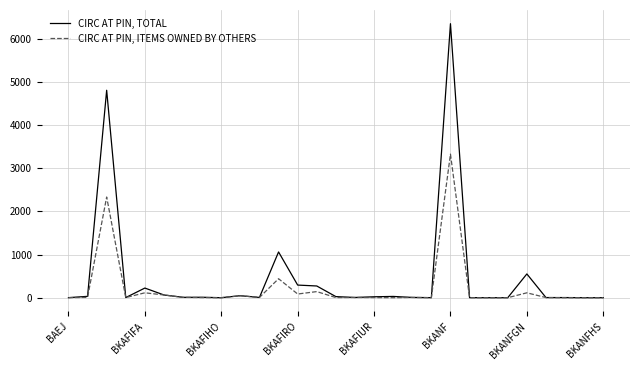

What are all the series names shown in the legend?

CIRC AT PIN, TOTAL, CIRC AT PIN, ITEMS OWNED BY OTHERS